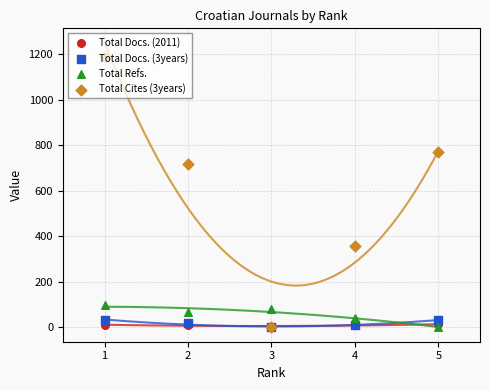

Which series has the largest total across all categories?

Total Cites (3years)